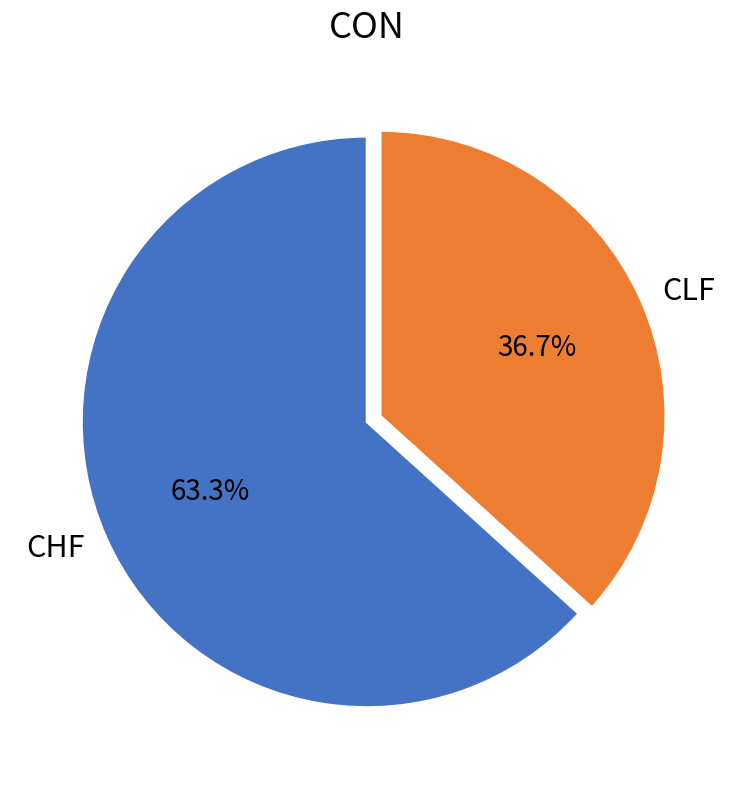

What percentage is the CHF slice, to the nearest percent?

63%